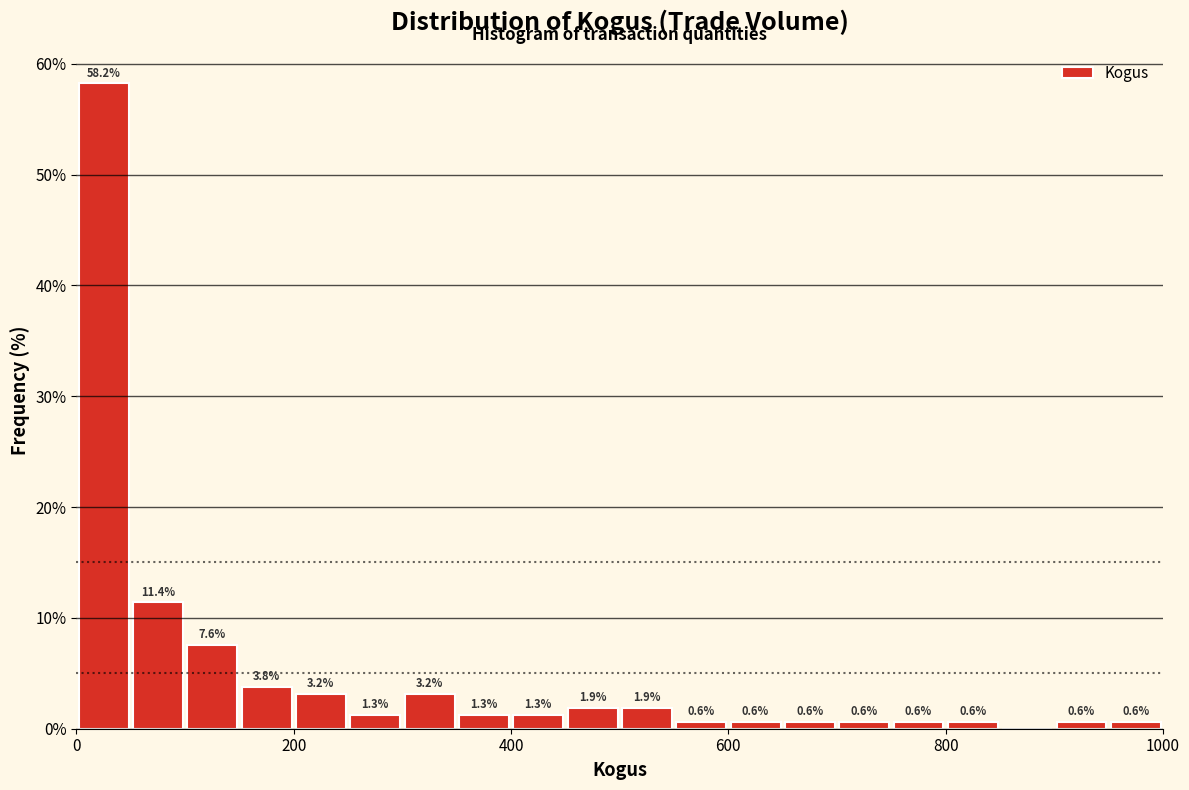

Around what value on the x-axis is the tallest bar? Give the approximate position of its centre, as read against the axis.

20